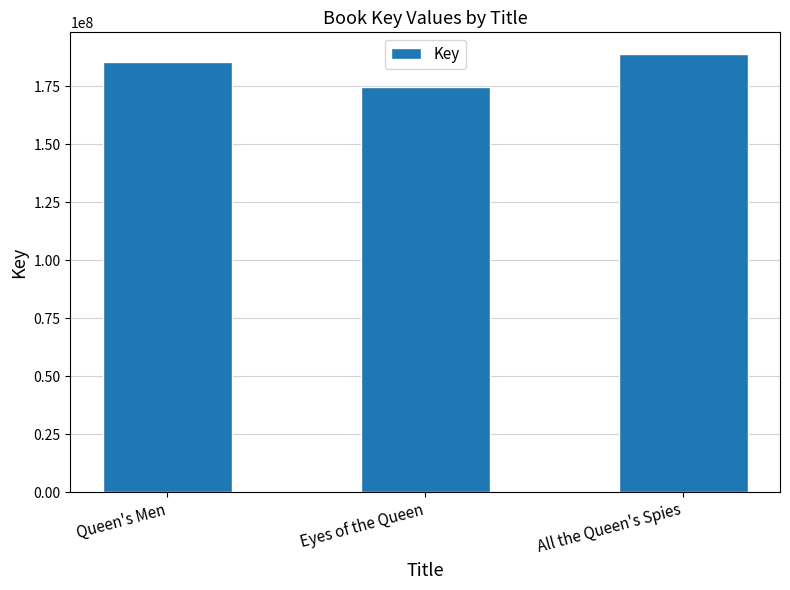

List the labels in order of value, largest first.

All the Queen's Spies, Queen's Men, Eyes of the Queen